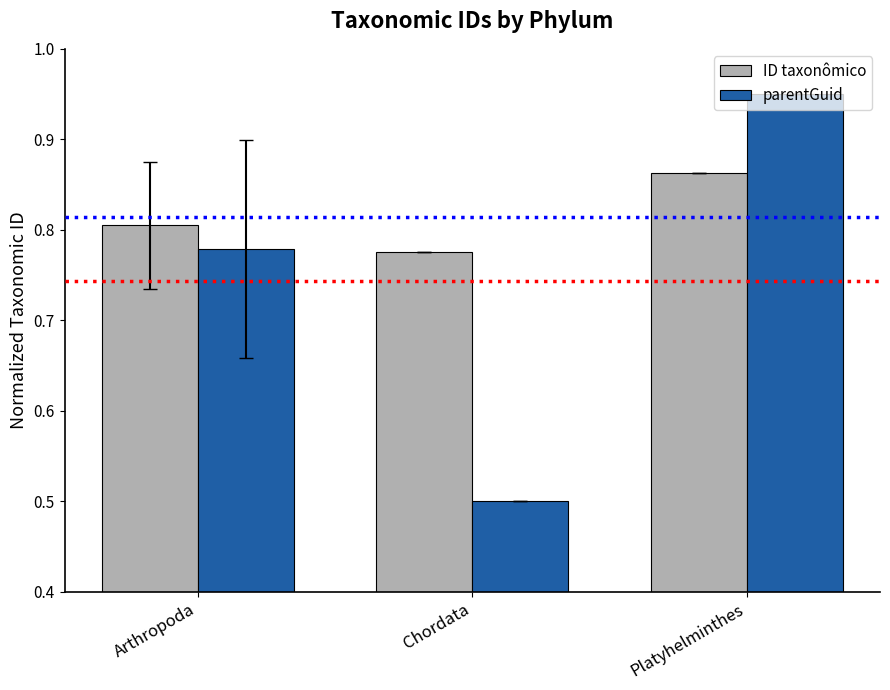

List the series in order of their overall mean, lowest first.

parentGuid, ID taxonômico